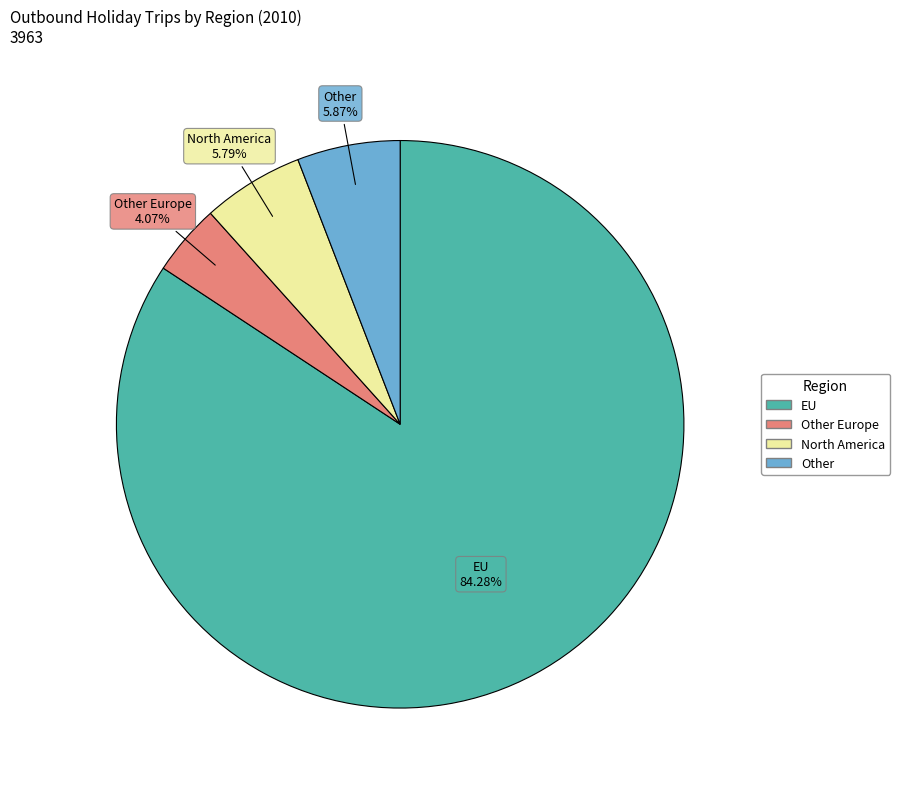

Is there any slice that represents more than half of the pie?

Yes